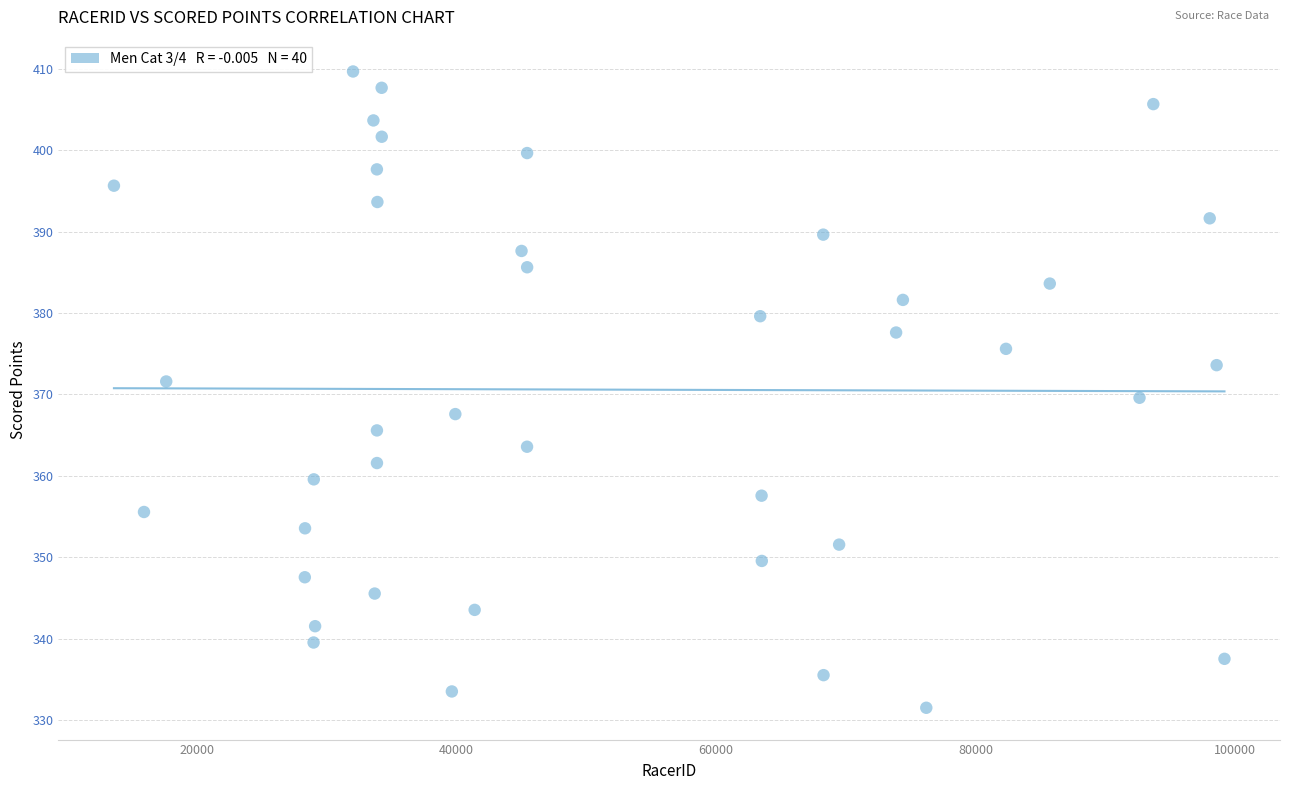

What is the range of Y values (max minus min)?

78.2